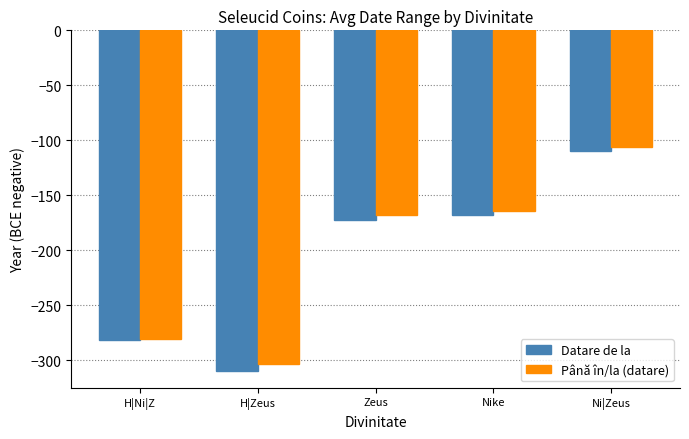

Reading left to right, extract all data points from this chart.

Datare de la: H|Ni|Z=-282.0	H|Zeus=-309.7	Zeus=-173.0	Nike=-168.0	Ni|Zeus=-109.9
Până în/la (datare): H|Ni|Z=-281.0	H|Zeus=-303.2	Zeus=-168.0	Nike=-164.0	Ni|Zeus=-106.0